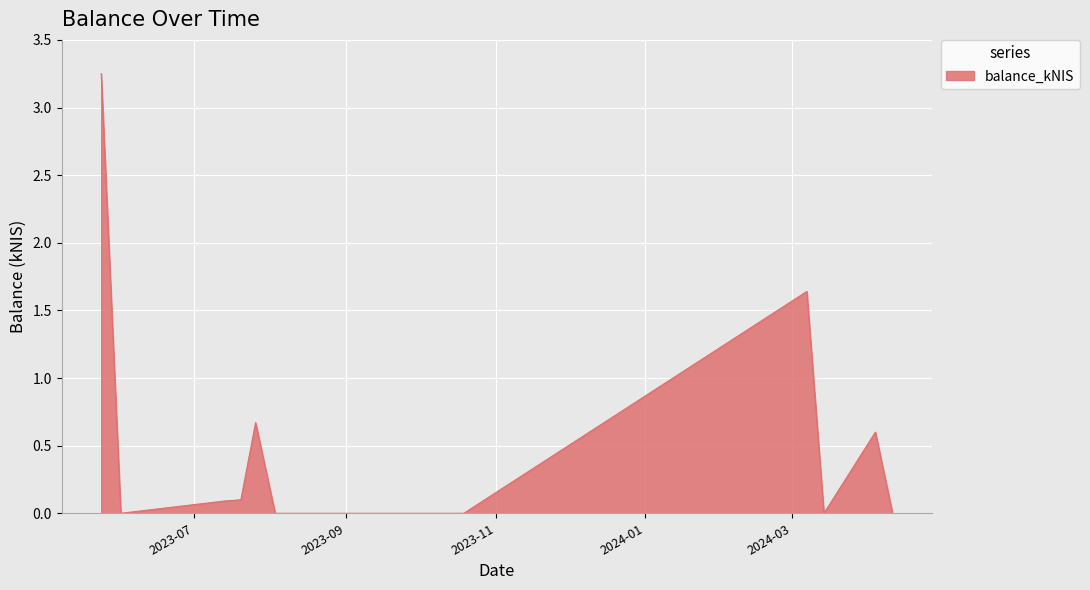

At which category does the chart reach its minimum across all series?

2023-06-01